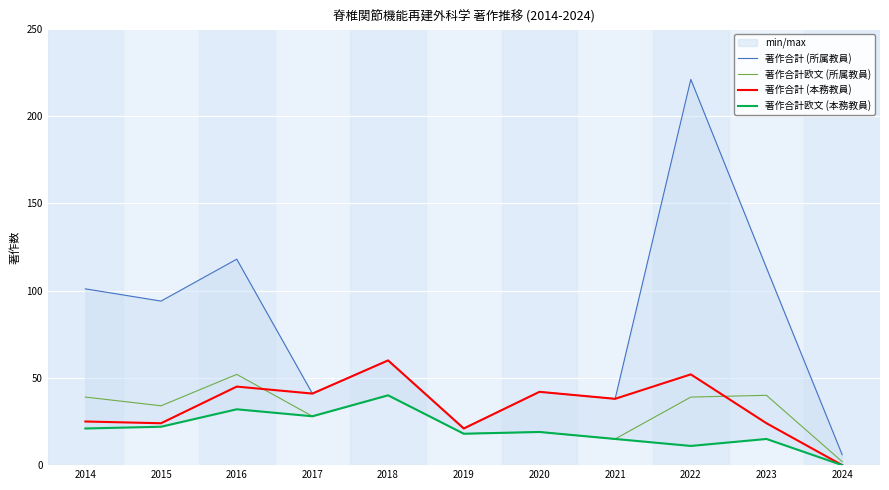

The value of 著作合計 (所属教員) at 2015 is 157. True or false?

False